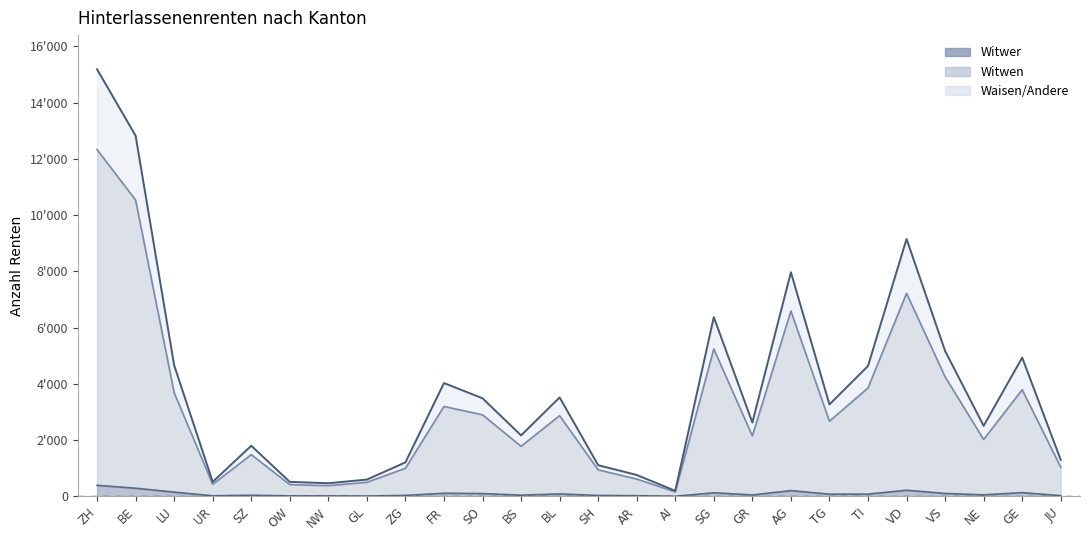

What is the sum of the Total values at TG and FR?

7296